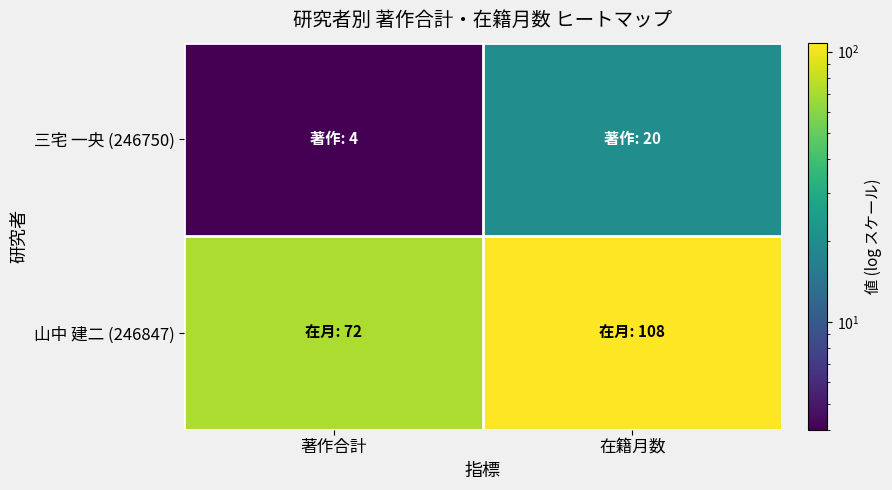

Count the number of data series in this chart.

2